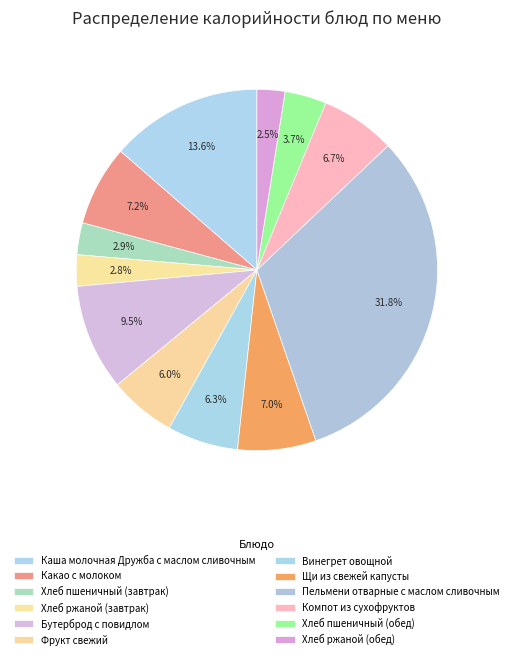

Is it true that Компот из сухофруктов is 1% of the pie?

False